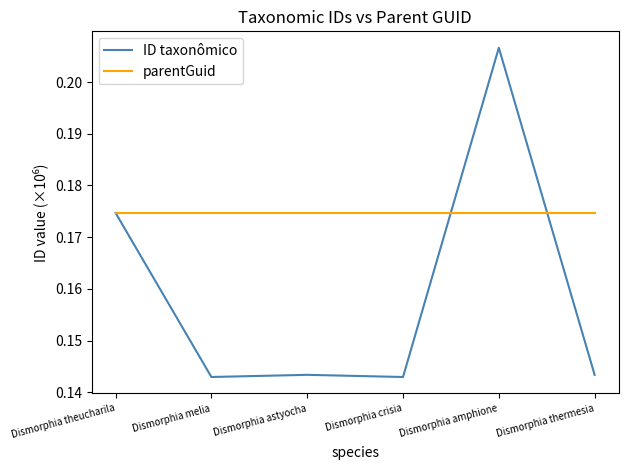

The value of parentGuid at Dismorphia thermesia is 0.1. True or false?

False